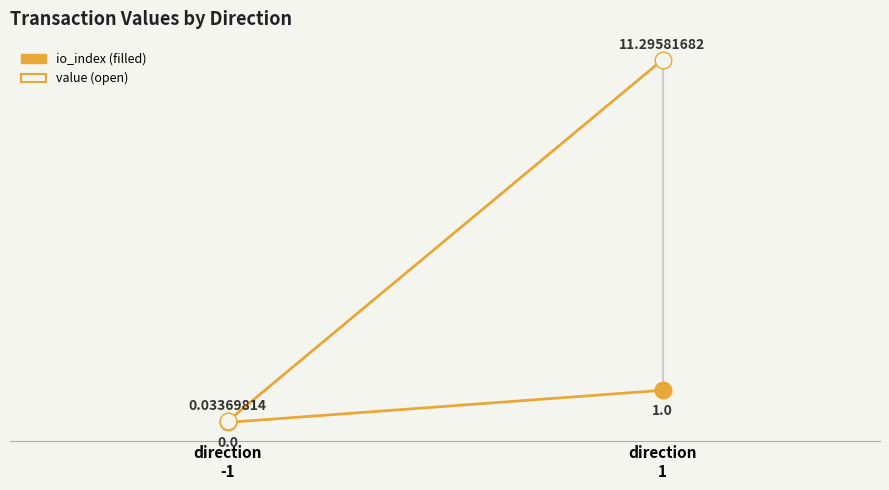

Which series has the widest spread of values?

value